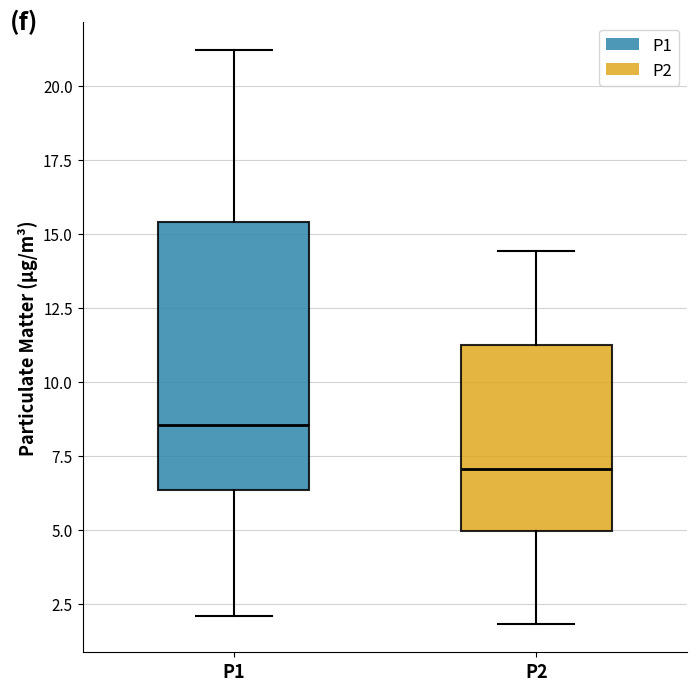

Comparing the boxes themselves (not the whiskers), which one is the tallest?

P1